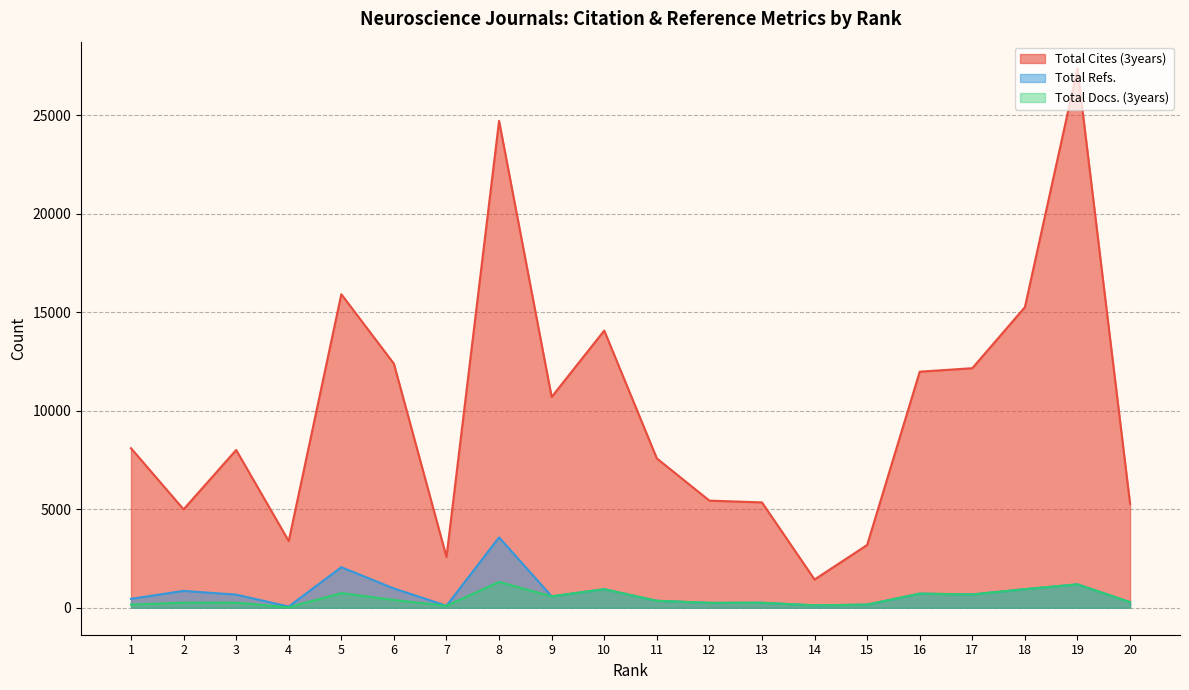

Does the chart display data point markers on the line(s)?

No